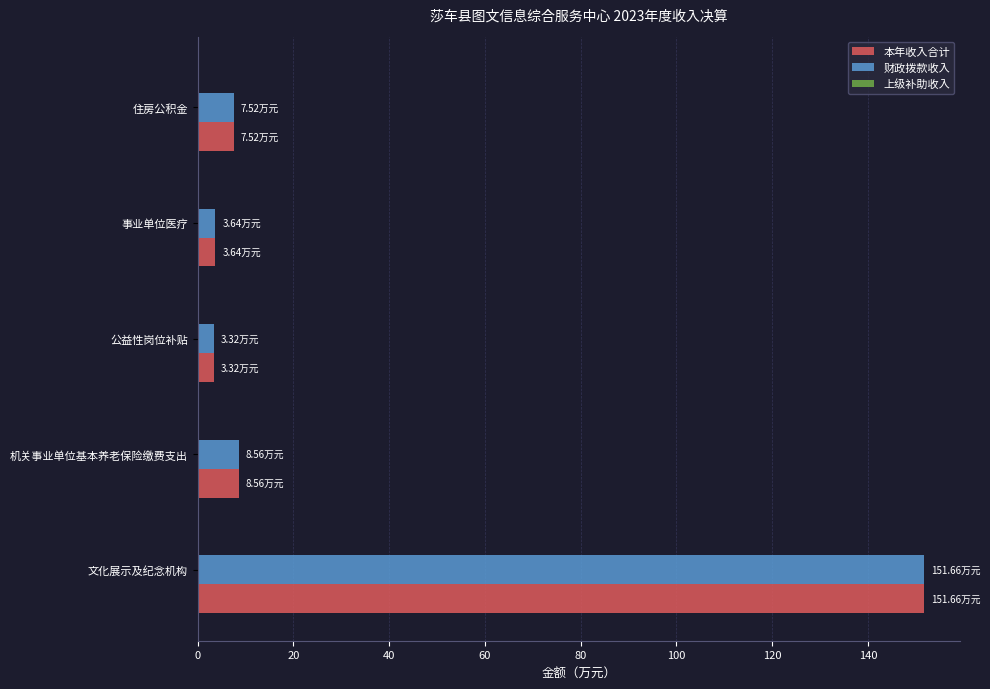

What is the difference between the maximum and second lowest values in the 本年收入合计 series?

148.0